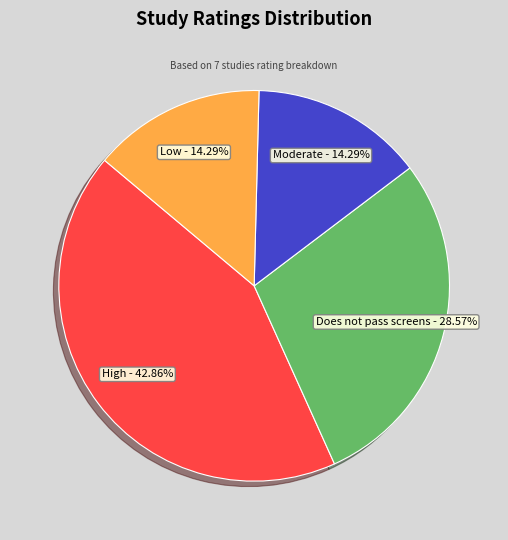

How many segments does this pie chart have?

4